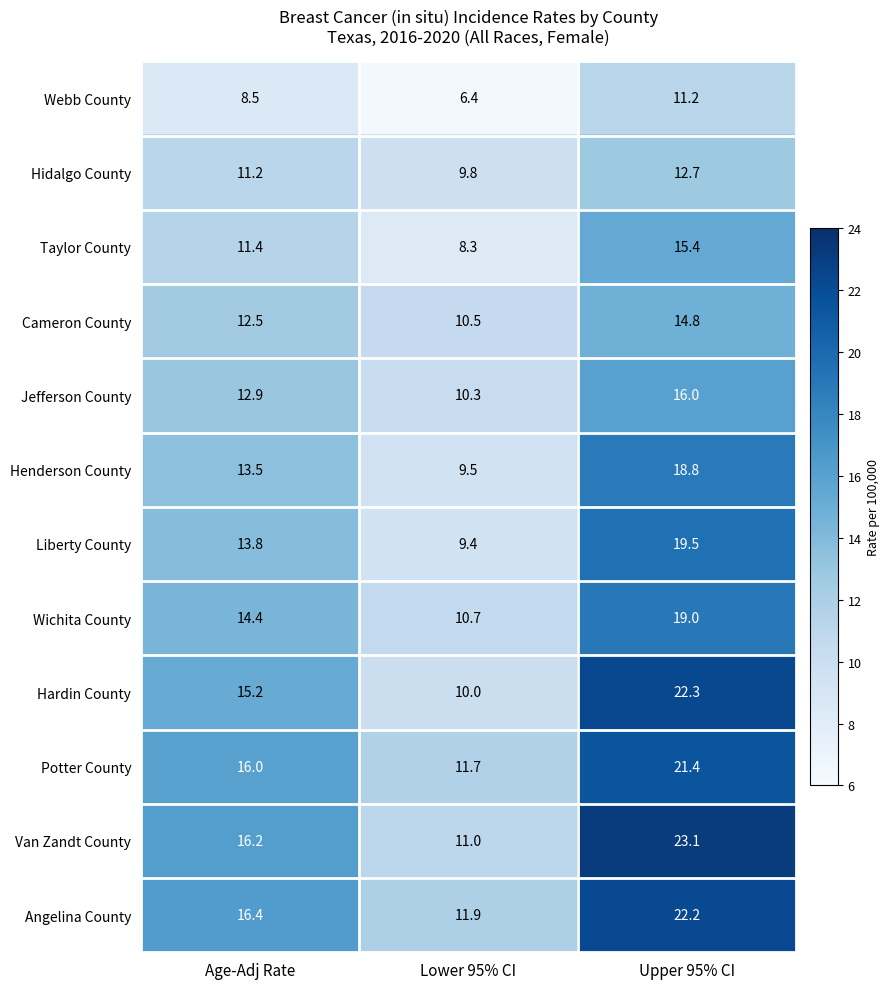

Rank the series at Upper 95% CI from highest to lowest value.

Van Zandt County, Hardin County, Angelina County, Potter County, Liberty County, Wichita County, Henderson County, Jefferson County, Taylor County, Cameron County, Hidalgo County, Webb County